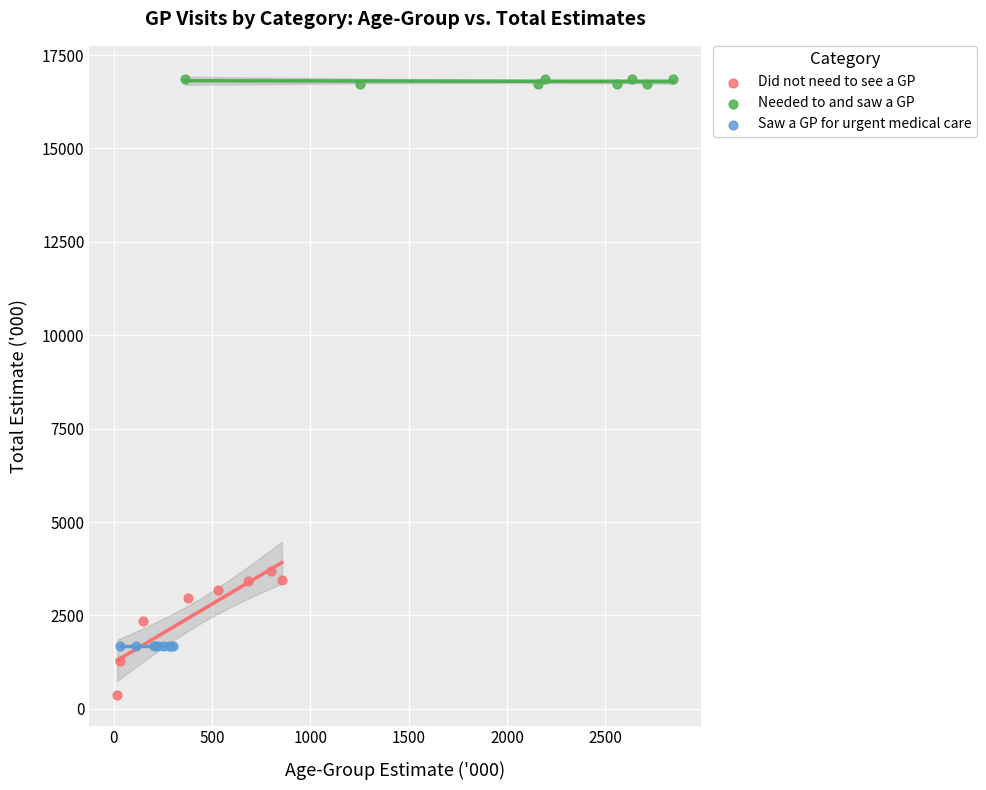

Which series reaches the minimum Y coordinate?

Did not need to see a GP